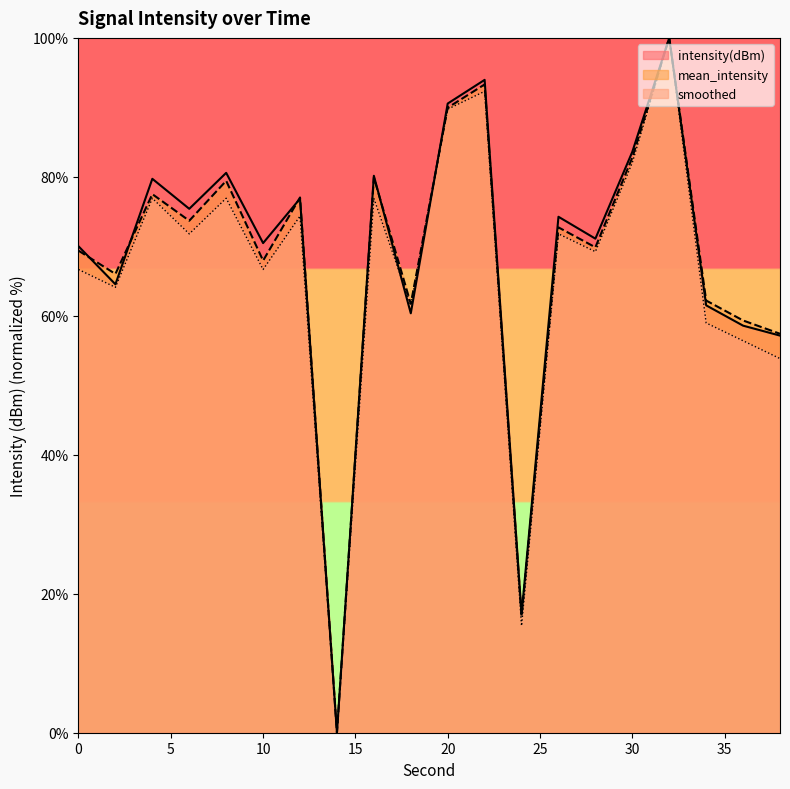

What is the difference between the mean_intensity values at 26 and 24?

56.0